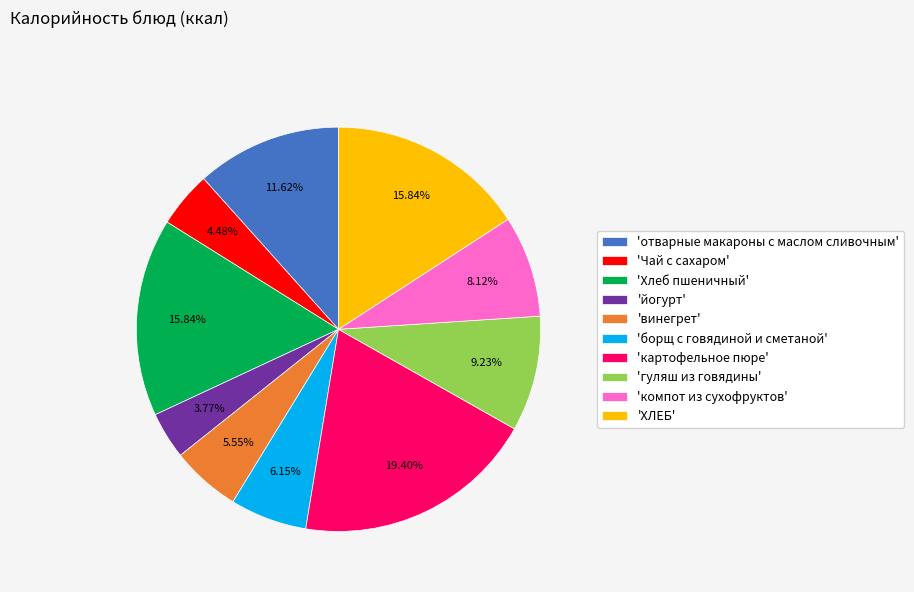

Between 'гуляш из говядины' and 'йогурт', which is larger?

'гуляш из говядины'